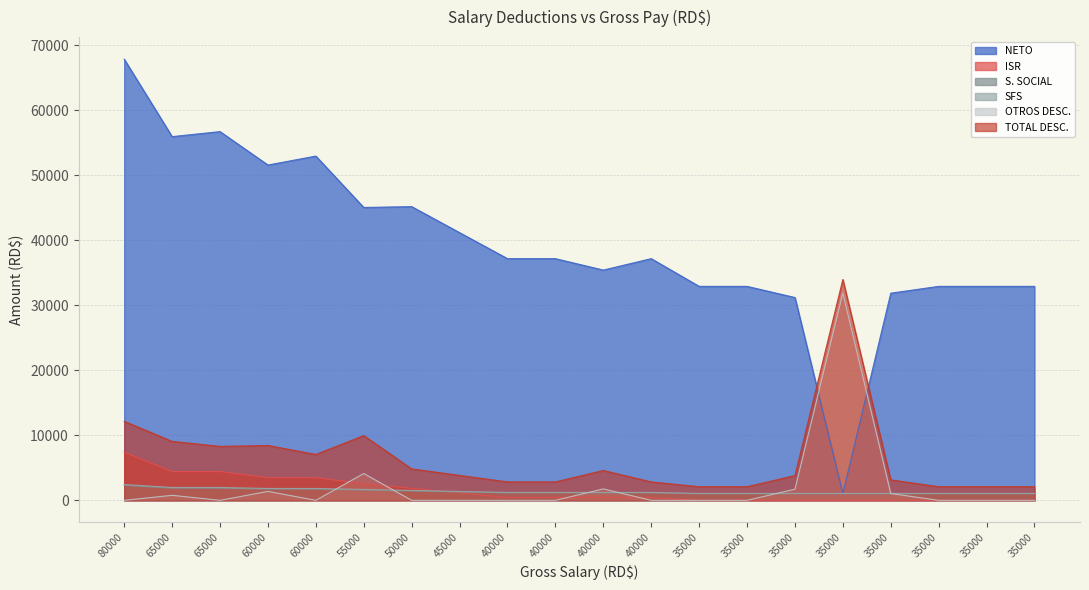

What is the total value across all series at 35000?

37068.5